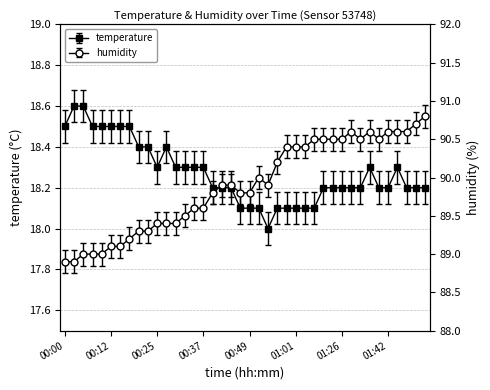

What is the difference between the humidity values at 01:01 and 01:31?

0.1